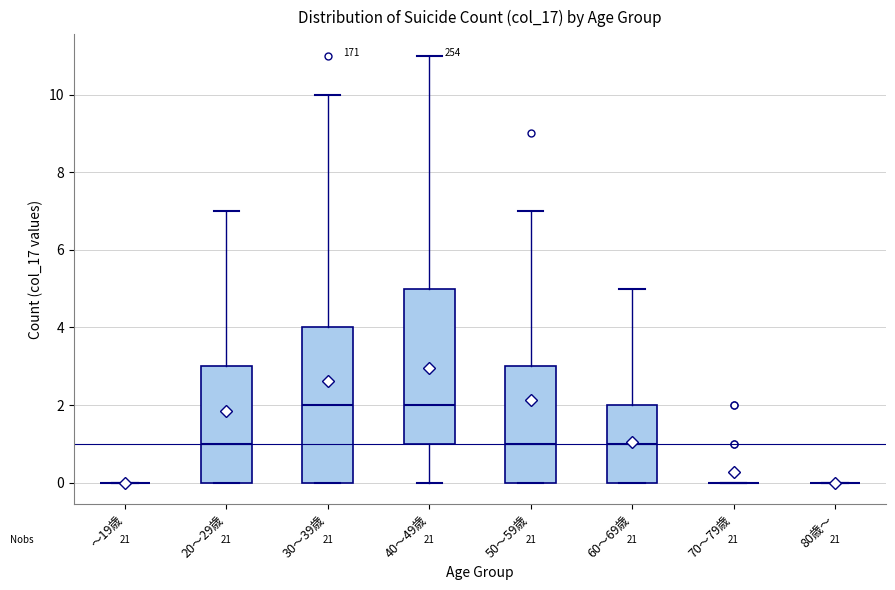

Reading left to right, transcribe this box plot: for each box, give where its median line is, the range the box spans, and where its two whiskers end, as read against the y-axis. The values are not printed on the chart, so give them approximately, as read against the axis.

～19歳: box collapsed to a line at 0, whiskers 0 to 0
20～29歳: median 1, box 0 to 3, whiskers 0 to 7
30～39歳: median 2, box 0 to 4, whiskers 0 to 10
40～49歳: median 2, box 1 to 5, whiskers 0 to 11
50～59歳: median 1, box 0 to 3, whiskers 0 to 7
60～69歳: median 1, box 0 to 2, whiskers 0 to 5
70～79歳: box collapsed to a line at 0, whiskers 0 to 0
80歳～: box collapsed to a line at 0, whiskers 0 to 0